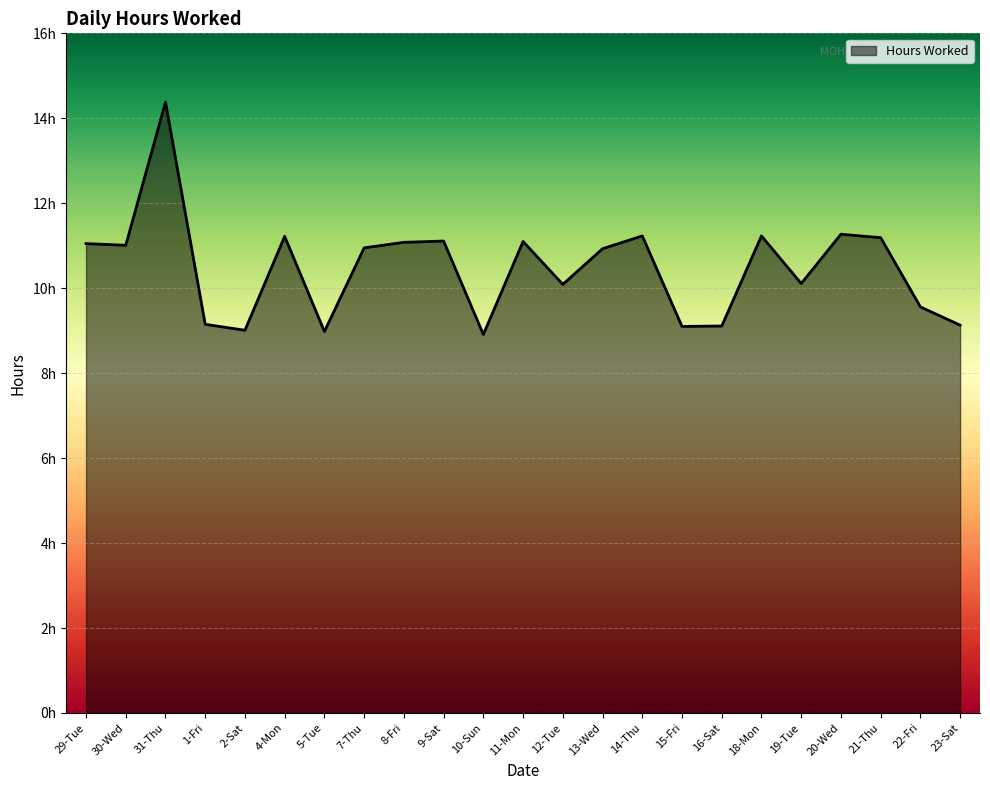

What is the minimum value shown in the chart?

8.9